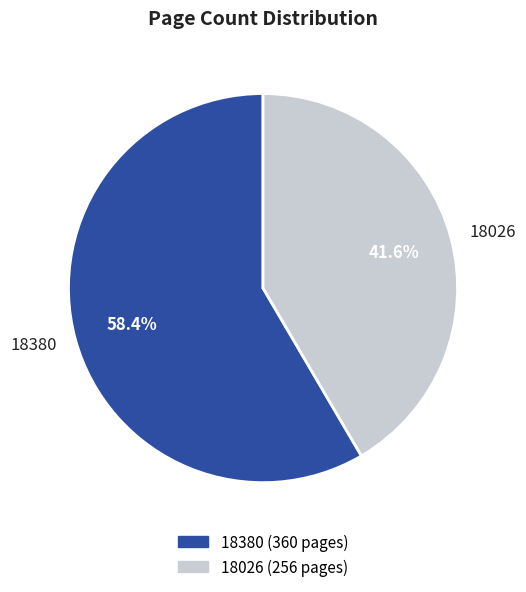

The 18026 slice represents 42% of the pie. True or false?

True